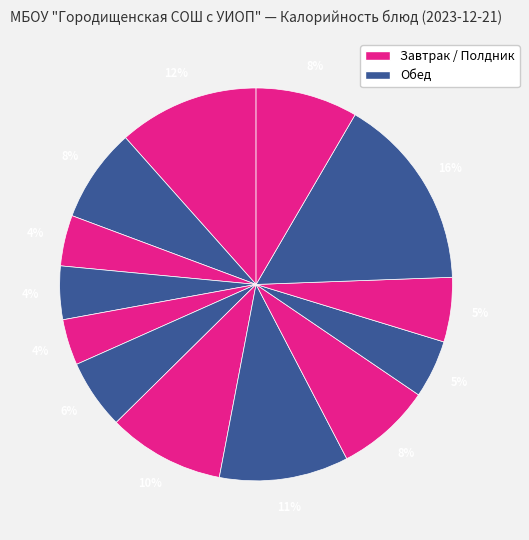

Rank the categories by value from highest to lowest.

Оладьи со сметаным соусом, Вареники с картофелем, Макаронные изделия отварные, Котлеты нежные, Кисель ягодный, Компот из сухофруктов, Блинчики с фруктовой начинкой, Суп картофельный с фрикадельками, Хлеб ржано-пшеничный, Хлеб пшеничный, Фрукт (порц.), Чай с сахаром и лимоном, Салат из запеченой свеклы